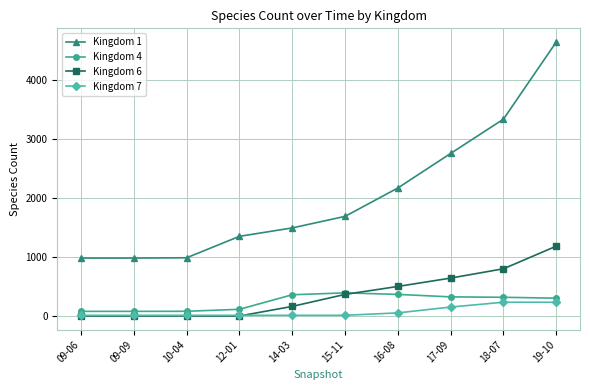

True or false: Kingdom 7 and Kingdom 1 cross at least once.

False